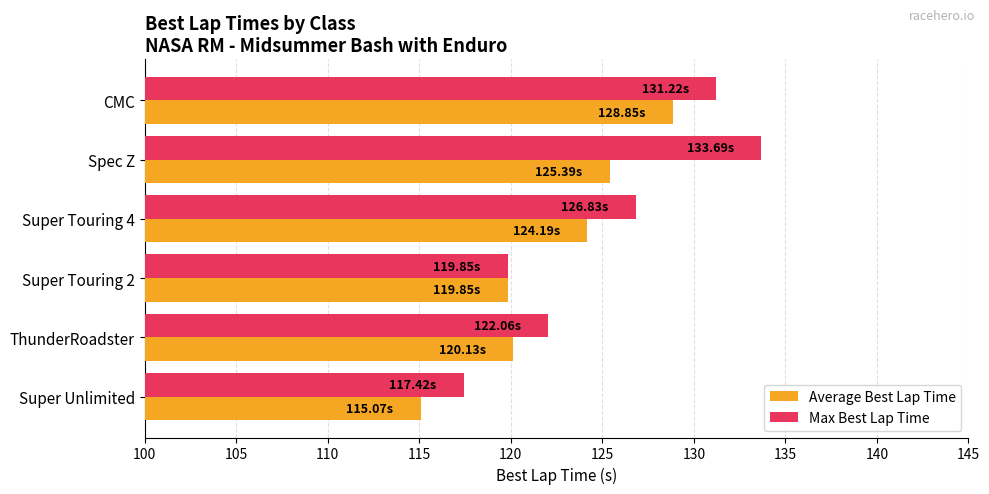

What is the greatest value displayed?

133.7